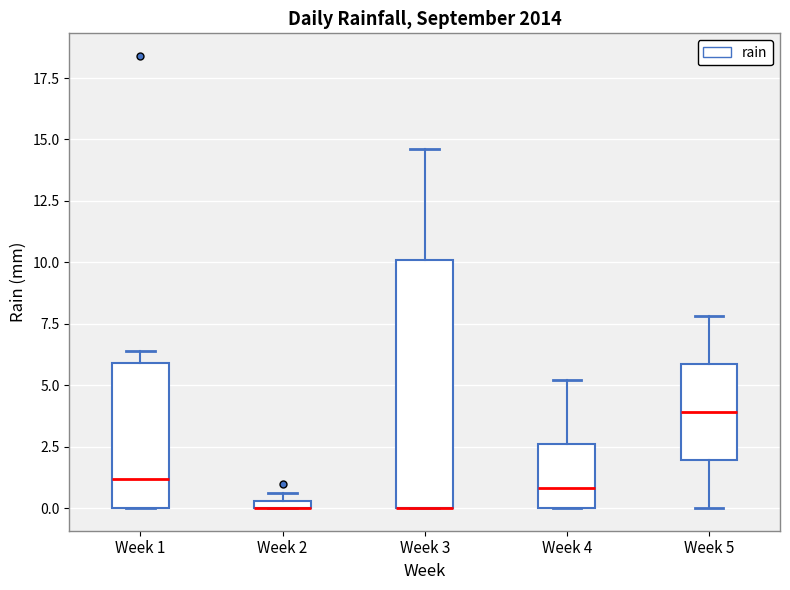

Comparing the boxes themselves (not the whiskers), which one is the tallest?

Week 3